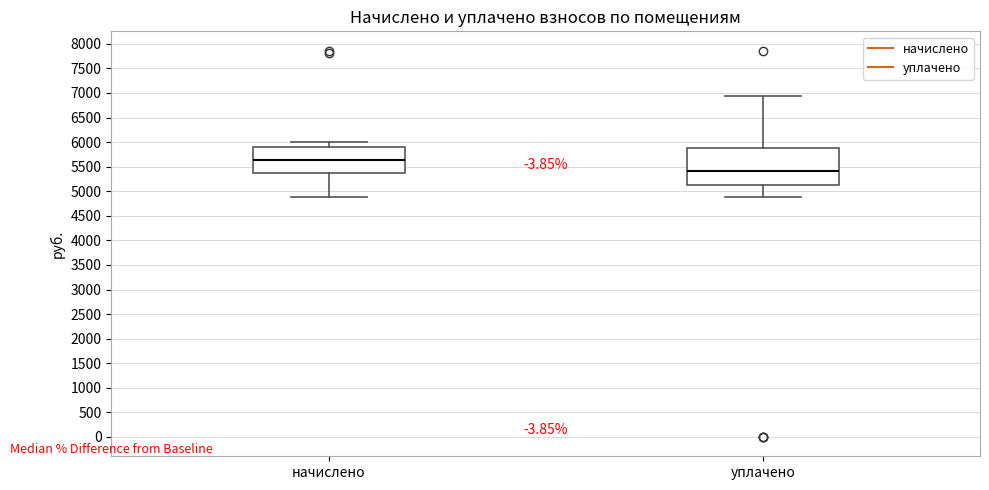

Reading left to right, transcribe this box plot: for each box, give where its median line is, the range the box spans, and where its two whiskers end, as read against the y-axis. The values are not printed on the chart, so give them approximately, as read against the axis.

начислено: median 5650, box 5350 to 5900, whiskers 4900 to 6000
уплачено: median 5400, box 5150 to 5900, whiskers 4900 to 6950